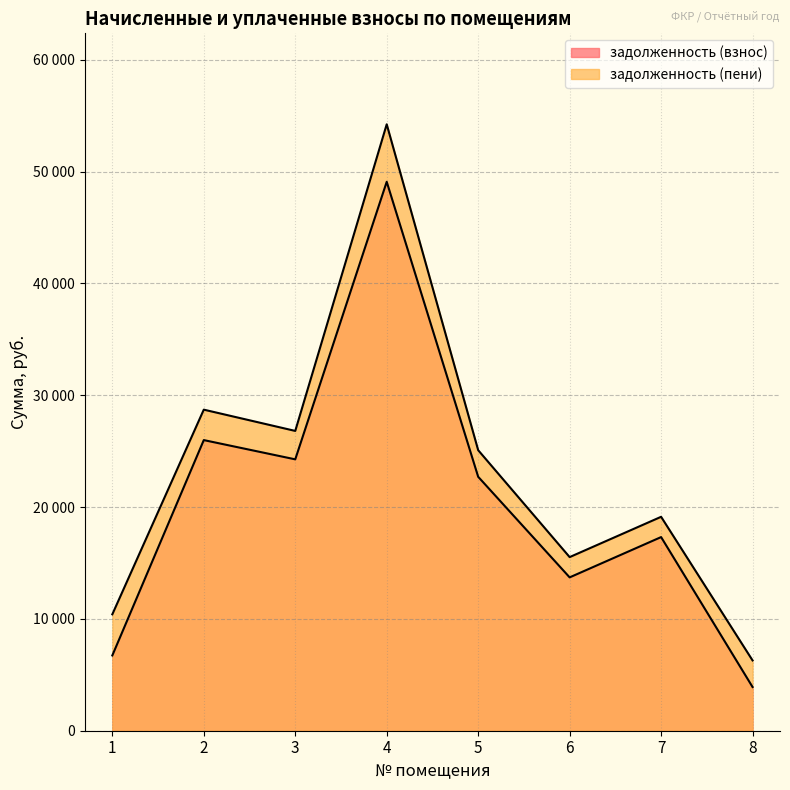

List the labels in order of задолженность (пени) value, largest first.

4, 2, 3, 5, 7, 6, 1, 8